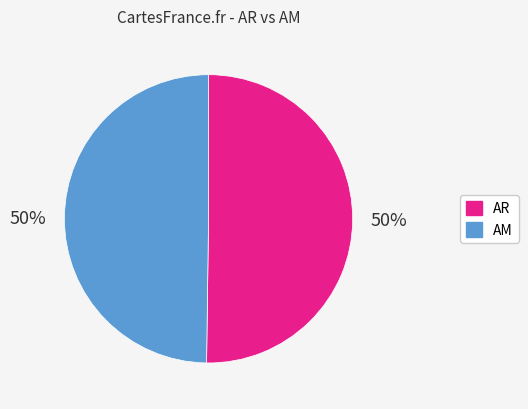

Approximately how many times larger is the value at AR compared to AM?

1.0